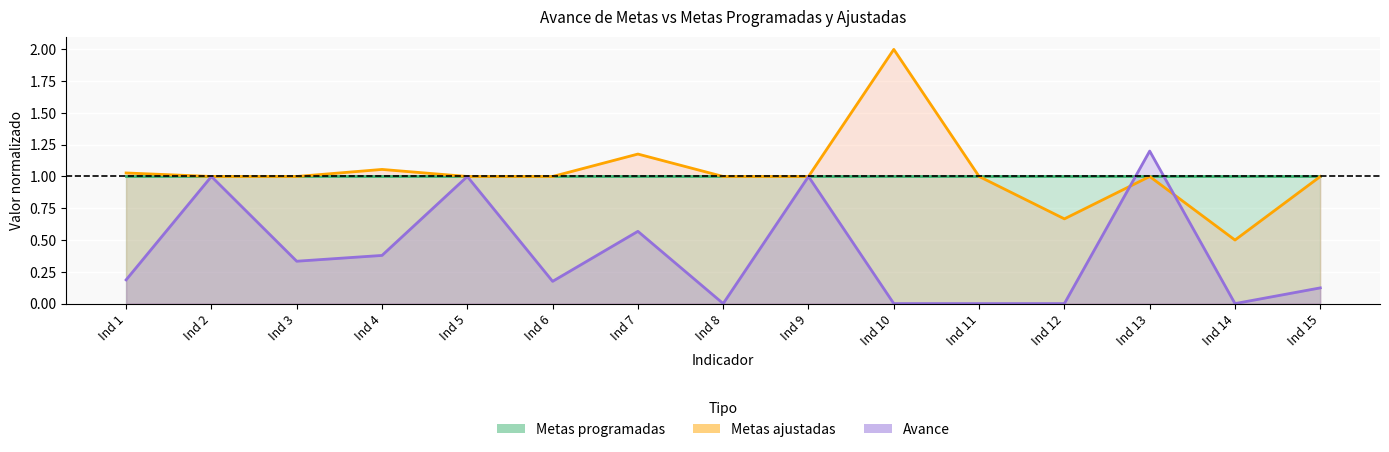

What is the difference between the highest and lowest values at Ind 4?

0.7